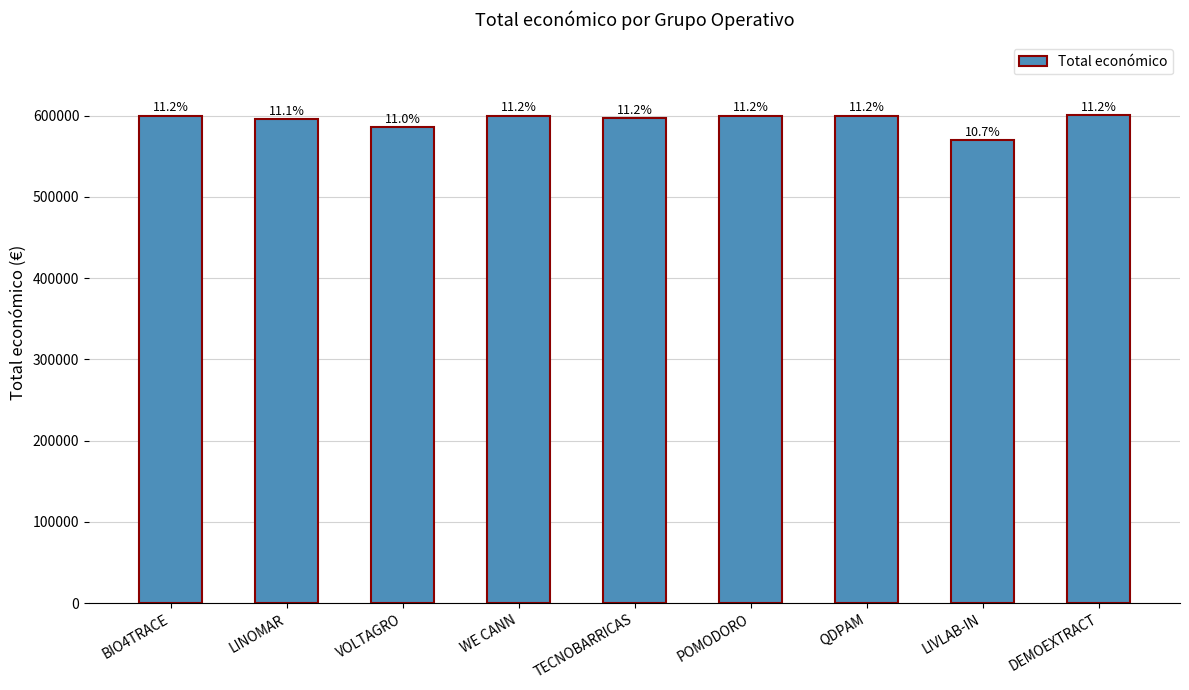

How many bars are there in total?

9